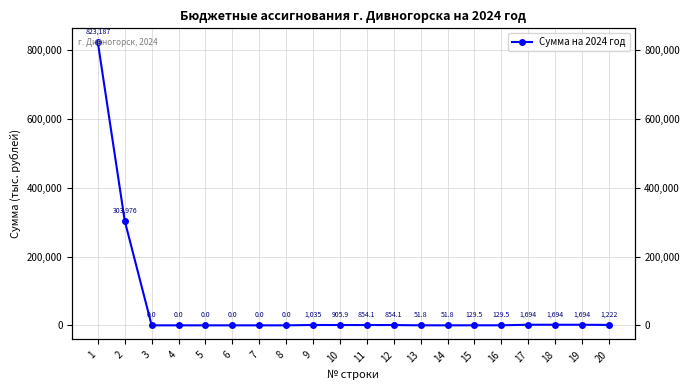

Reading left to right, what are all the values shown in this chart?

1=823187.2	2=303975.5	3=0.0	4=0.0	5=0.0	6=0.0	7=0.0	8=0.0	9=1035.4	10=905.9	11=854.1	12=854.1	13=51.8	14=51.8	15=129.5	16=129.5	17=1694.1	18=1694.1	19=1694.1	20=1222.5